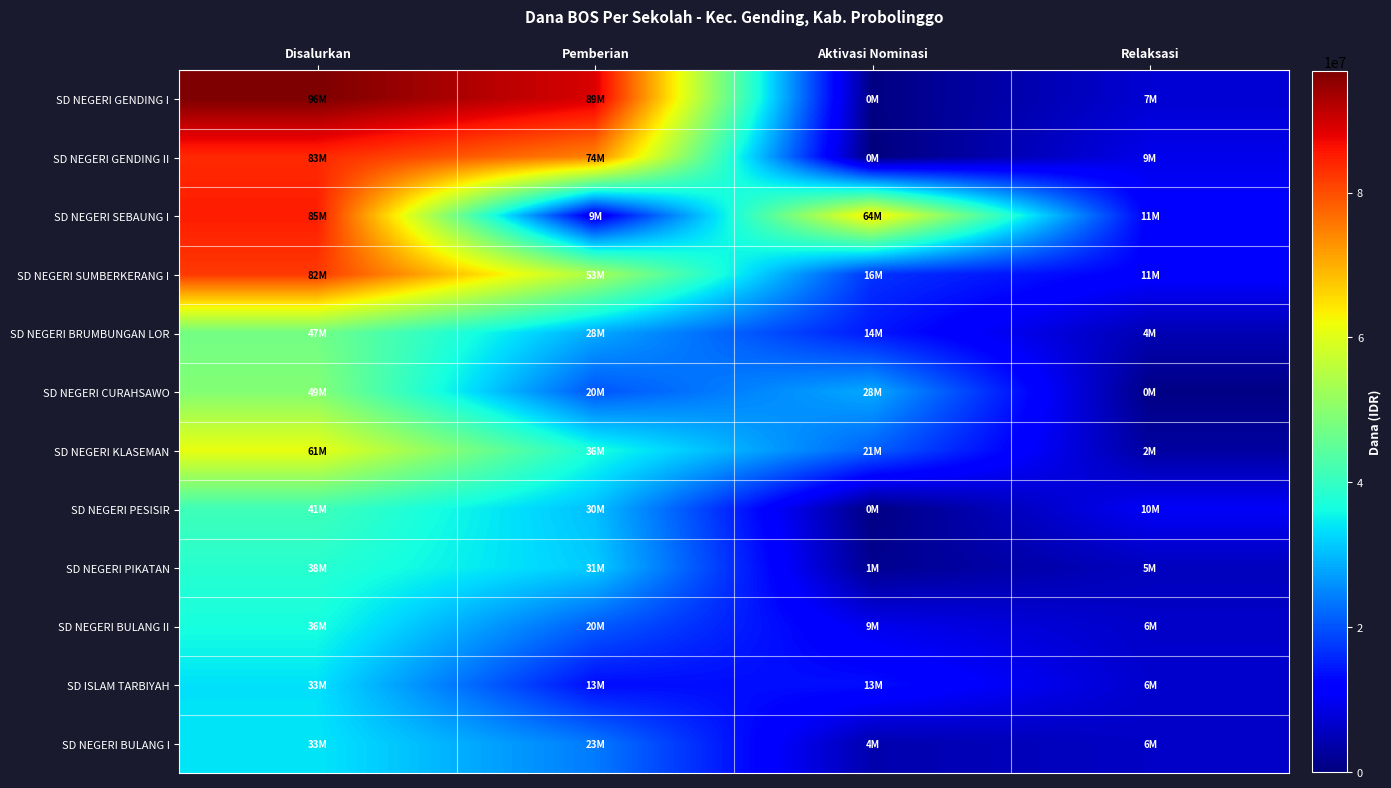

At Disalurkan, list the series in order from largest to smallest.

SD NEGERI GENDING I, SD NEGERI SEBAUNG I, SD NEGERI GENDING II, SD NEGERI SUMBERKERANG I, SD NEGERI KLASEMAN, SD NEGERI CURAHSAWO, SD NEGERI BRUMBUNGAN LOR, SD NEGERI PESISIR, SD NEGERI PIKATAN, SD NEGERI BULANG II, SD NEGERI BULANG I, SD ISLAM TARBIYAH